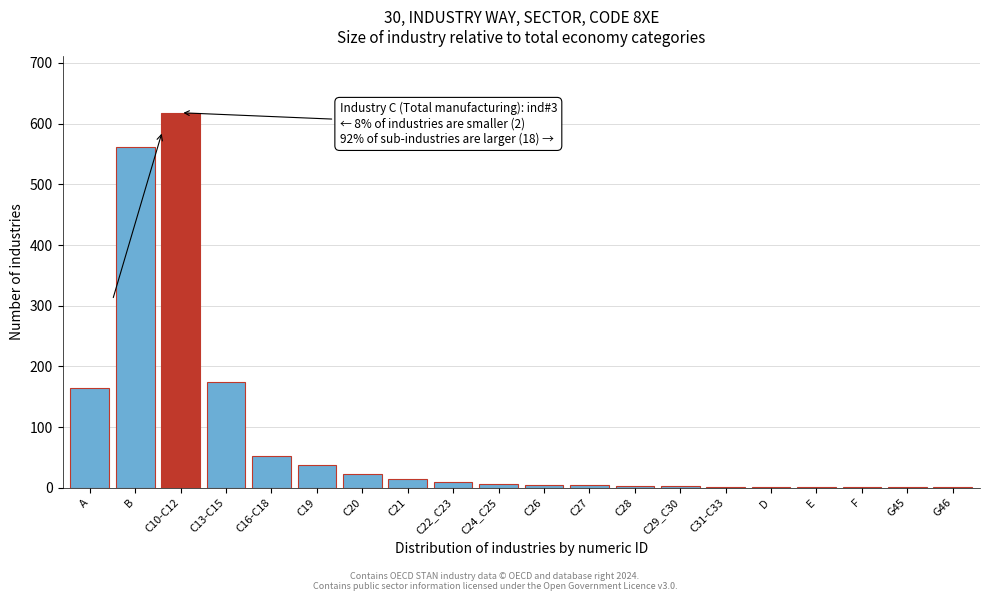

Between A and E, which is larger?

A